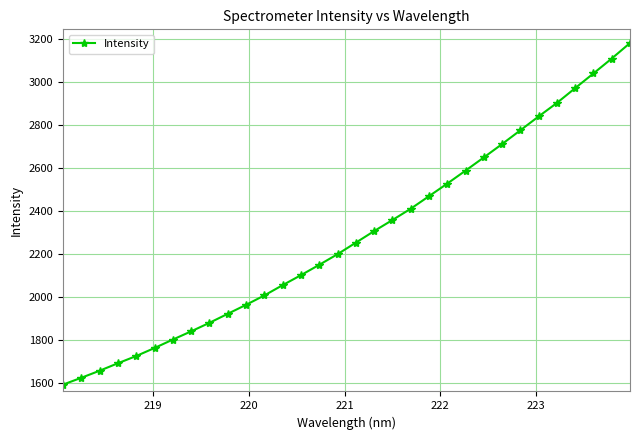

What is the difference between the maximum and minimum values?

1586.8